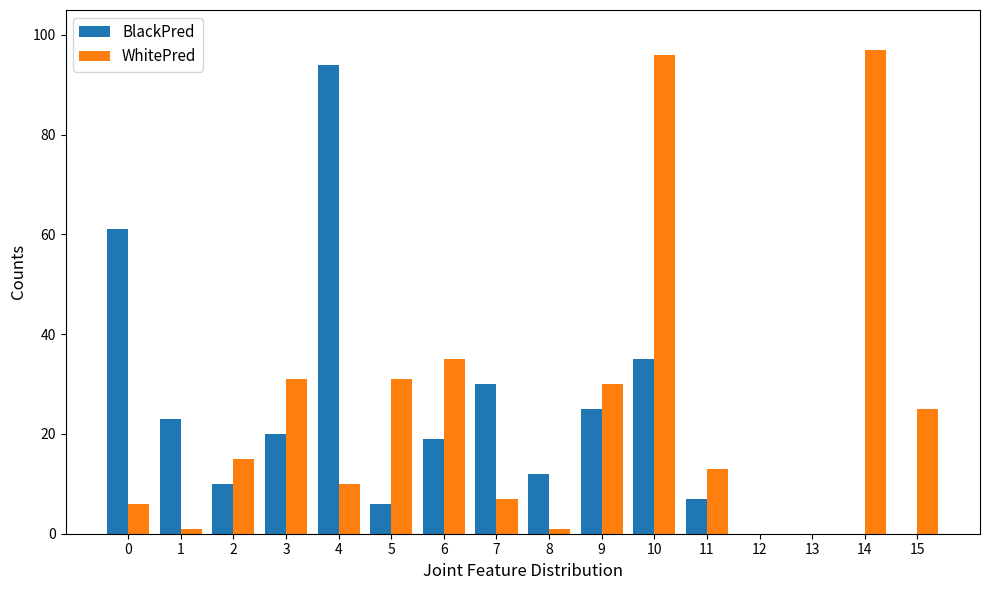

Which series has the largest total across all categories?

WhitePred